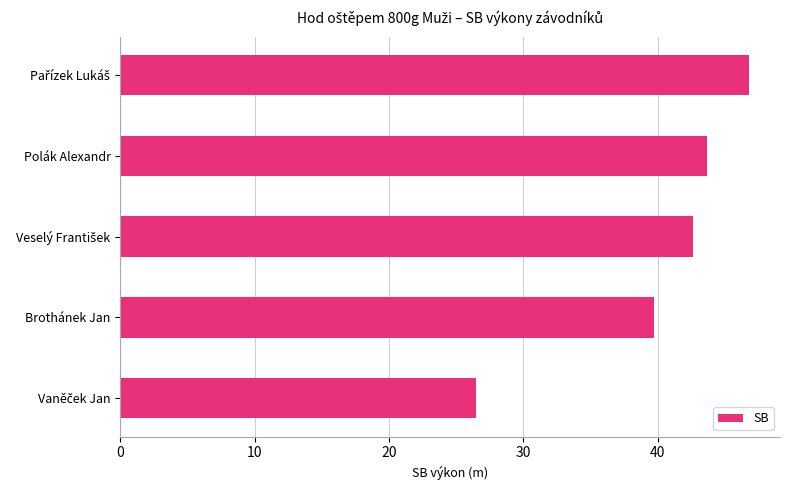

What is the smallest value displayed?

26.5